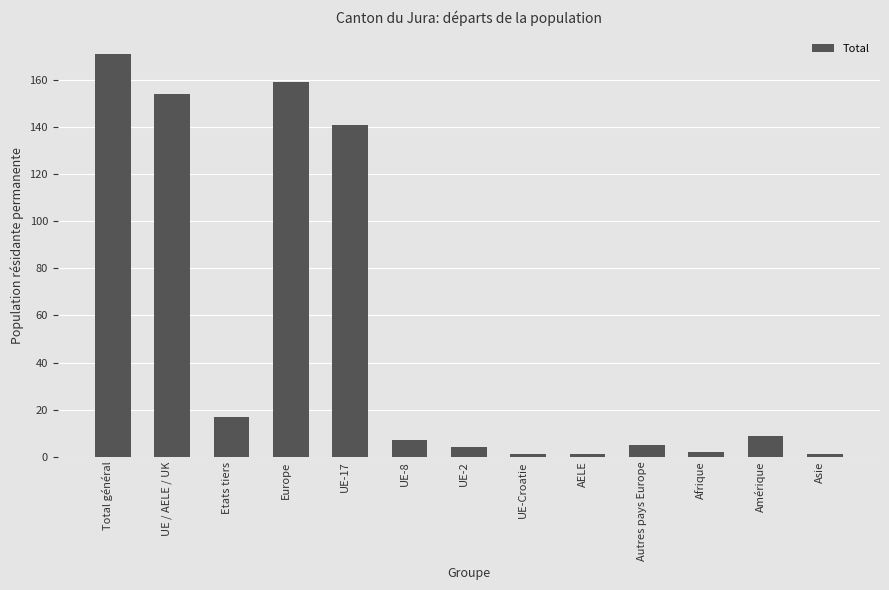

Are the bars horizontal?

No